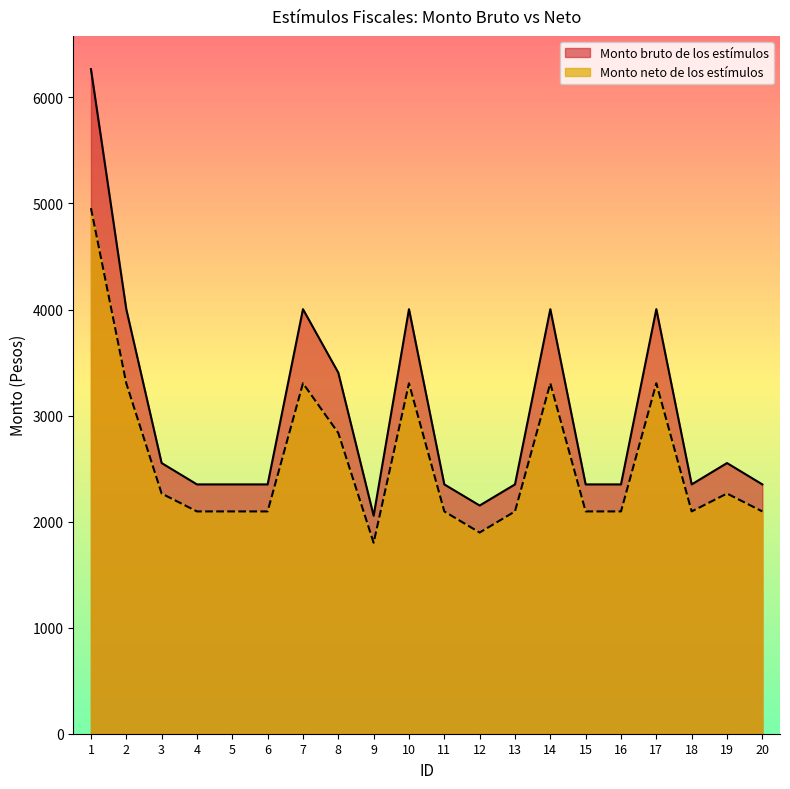

Which has a higher value, 16 or 18?

16